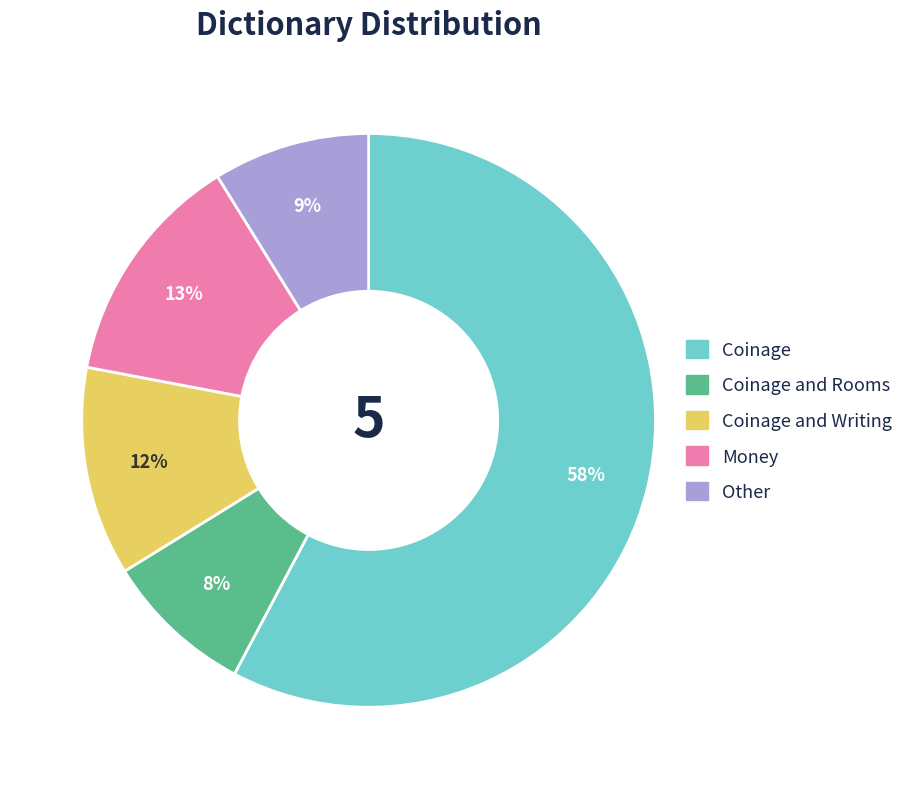

Does any single category account for the majority?

Yes